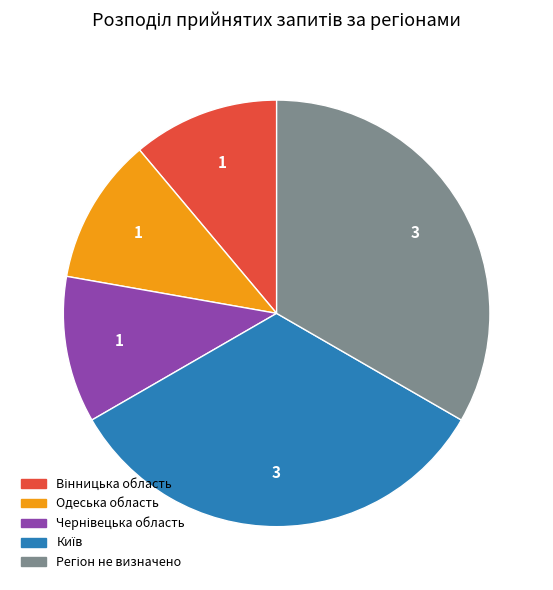

Does any single category account for the majority?

No